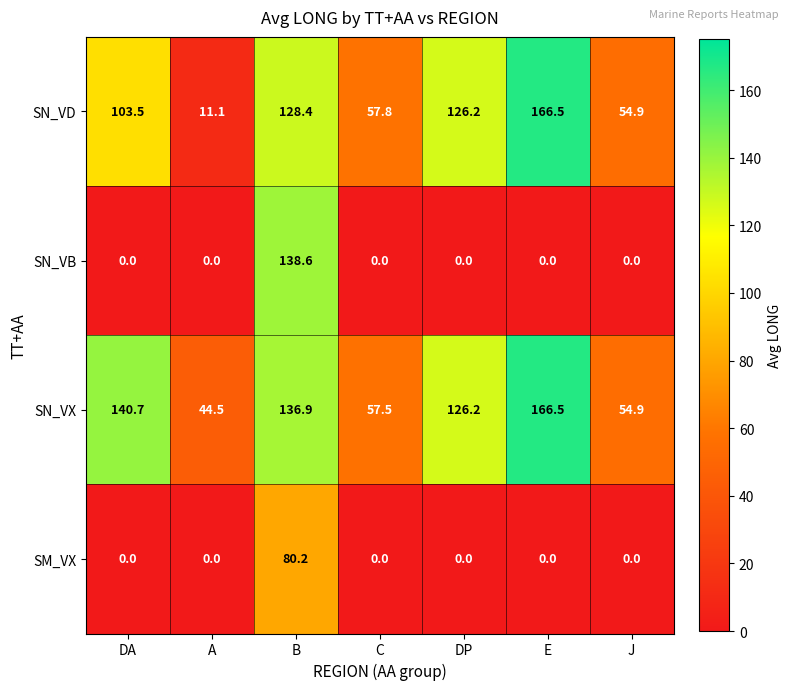

List the labels in order of SN_VD value, largest first.

E, B, DP, DA, C, J, A